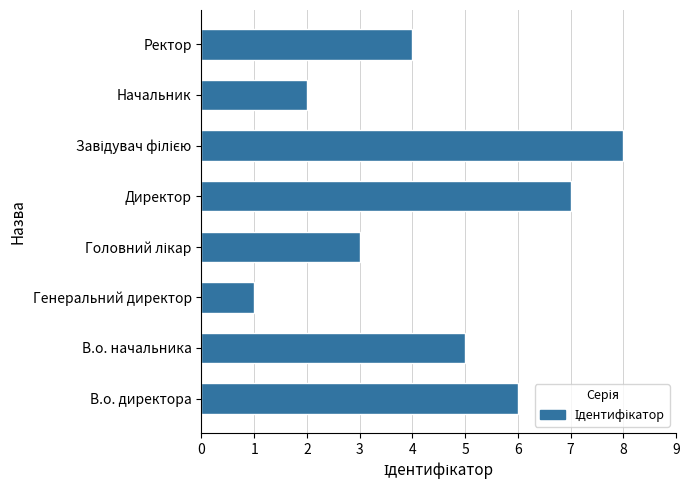

Which label corresponds to the smallest value in the chart?

Генеральний директор